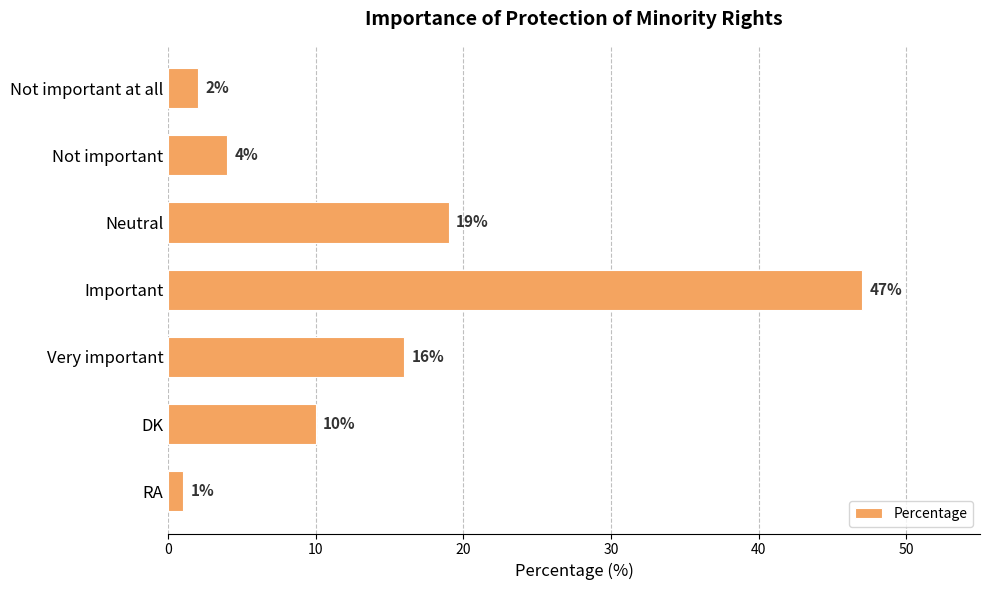

Are the bars horizontal?

Yes